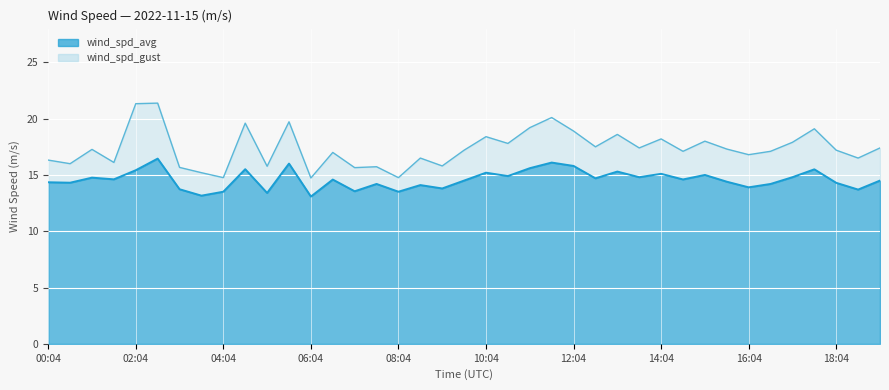

Does the chart display data point markers on the line(s)?

No